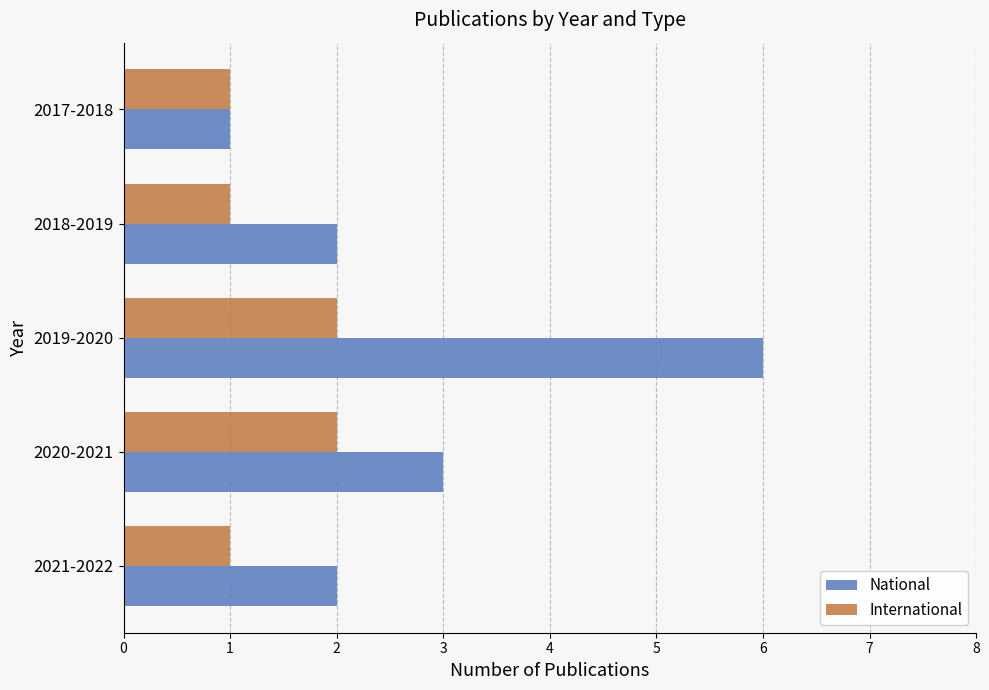

Which series changed the most between 2020-2021 and 2017-2018?

National